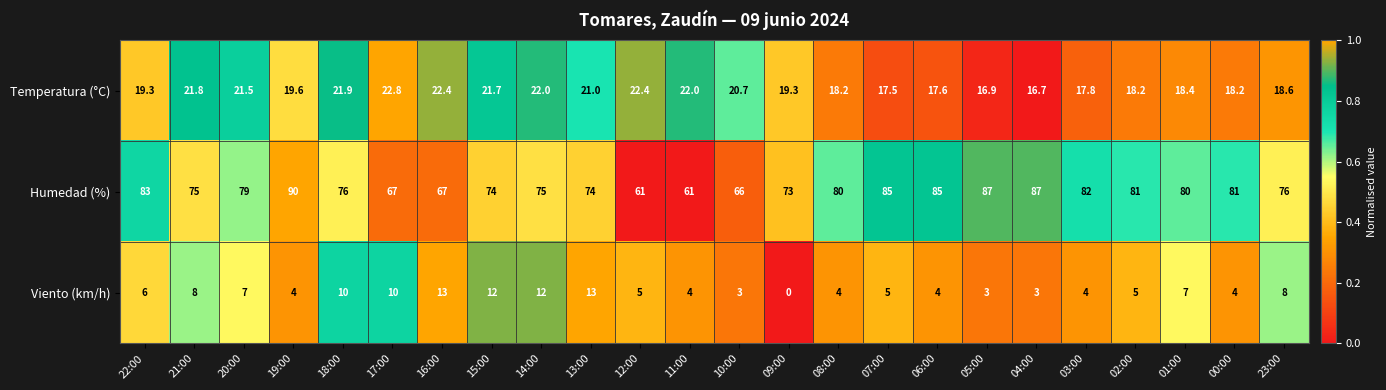

Which series has the largest range (max minus min)?

Humedad (%)